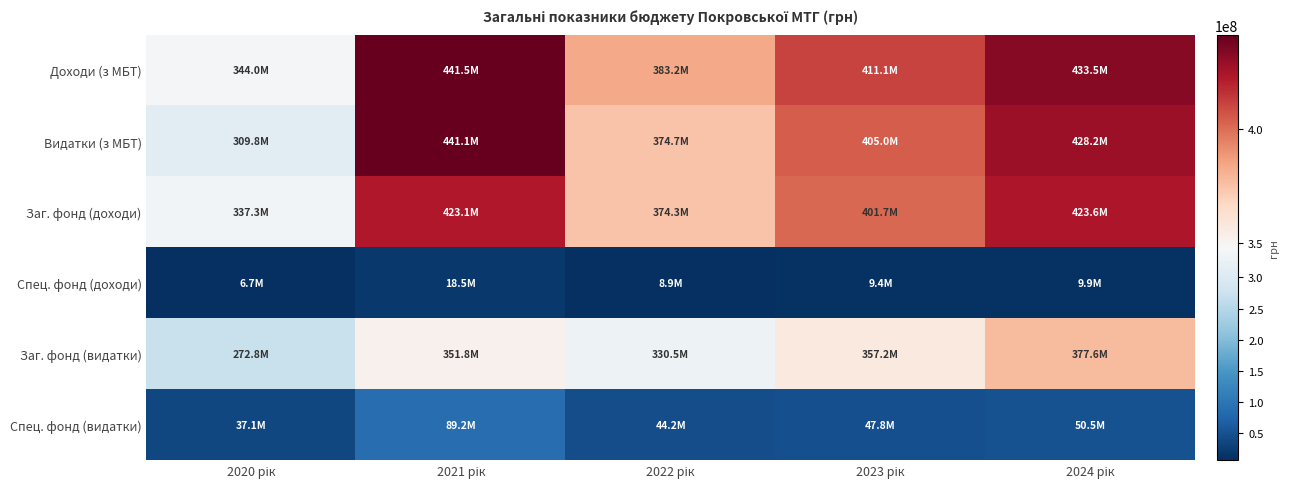

Between 2021 рік and 2022 рік, which series saw the biggest shift?

Видатки (з МБТ)